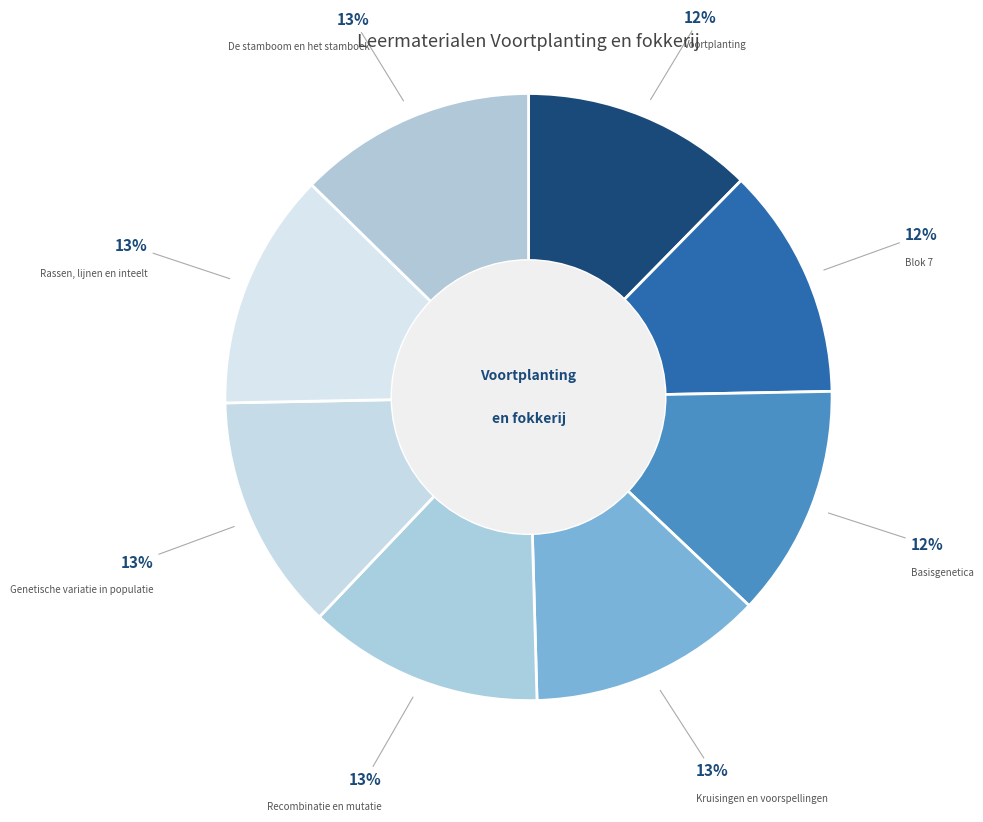

How many slices are in this pie chart?

8